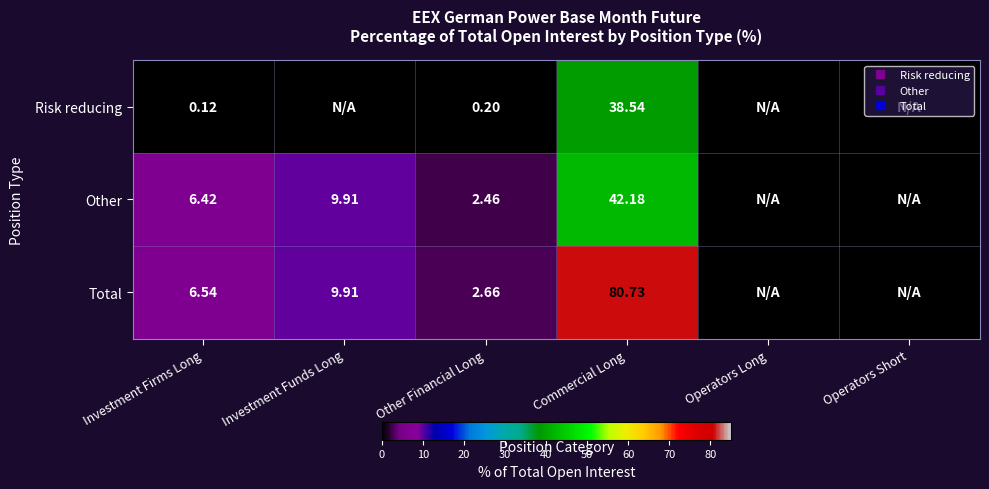

At which category is the sum across all series the highest?

Commercial Long